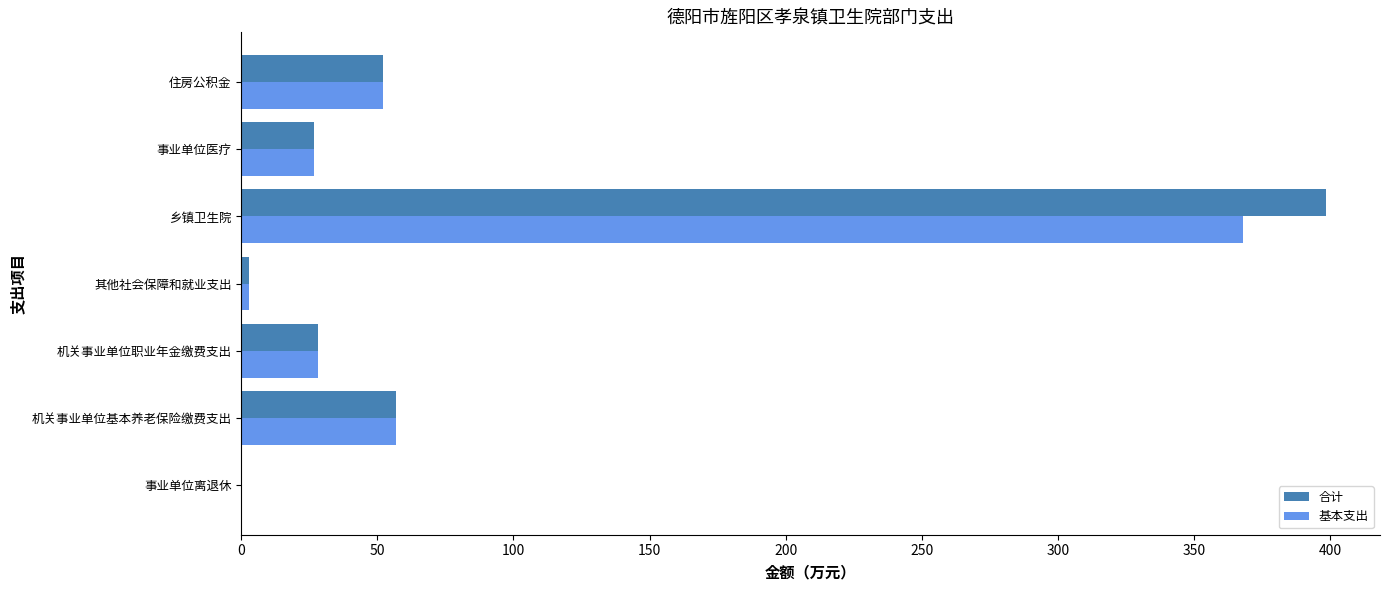

At which label is 基本支出 closest to 184?

机关事业单位基本养老保险缴费支出